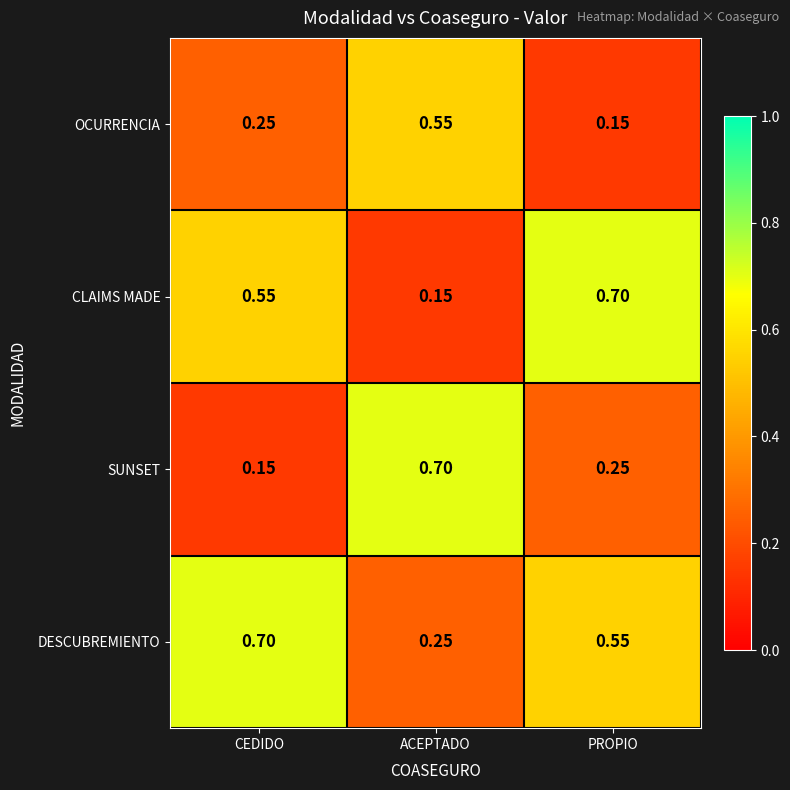

Rank the series by their average value, from highest to lowest.

DESCUBREMIENTO, CLAIMS MADE, SUNSET, OCURRENCIA